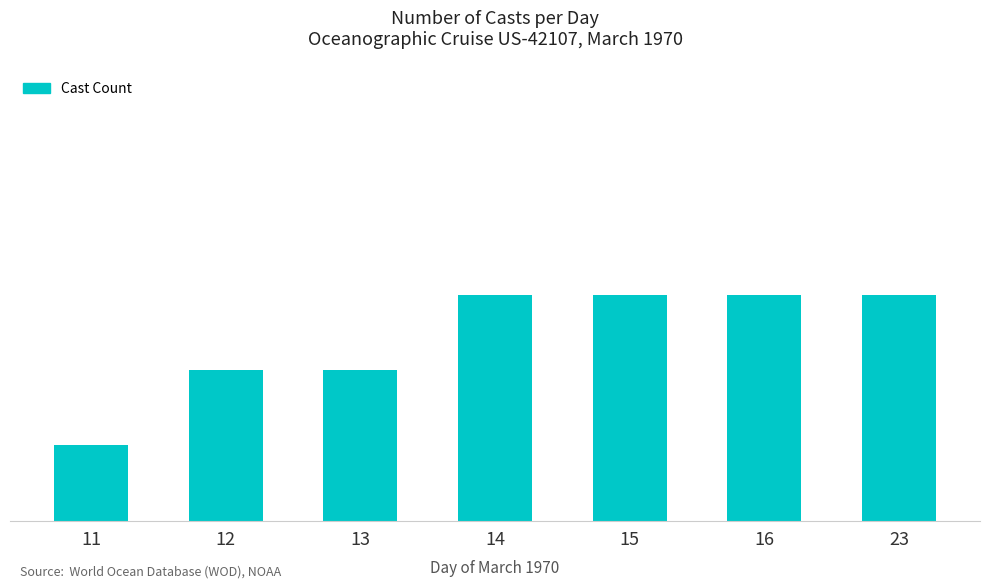

Where is the data nearest to the value 4?

12